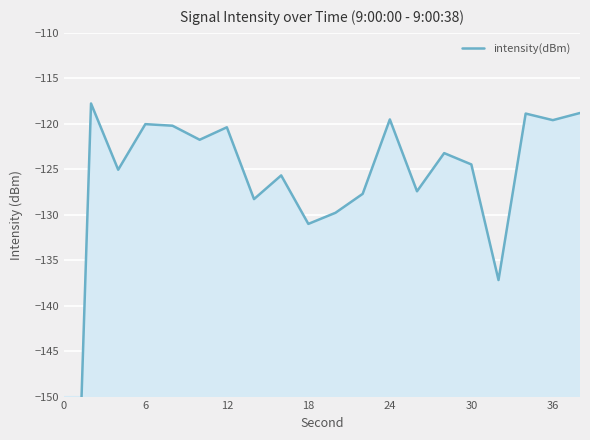

Count the number of data series in this chart.

1